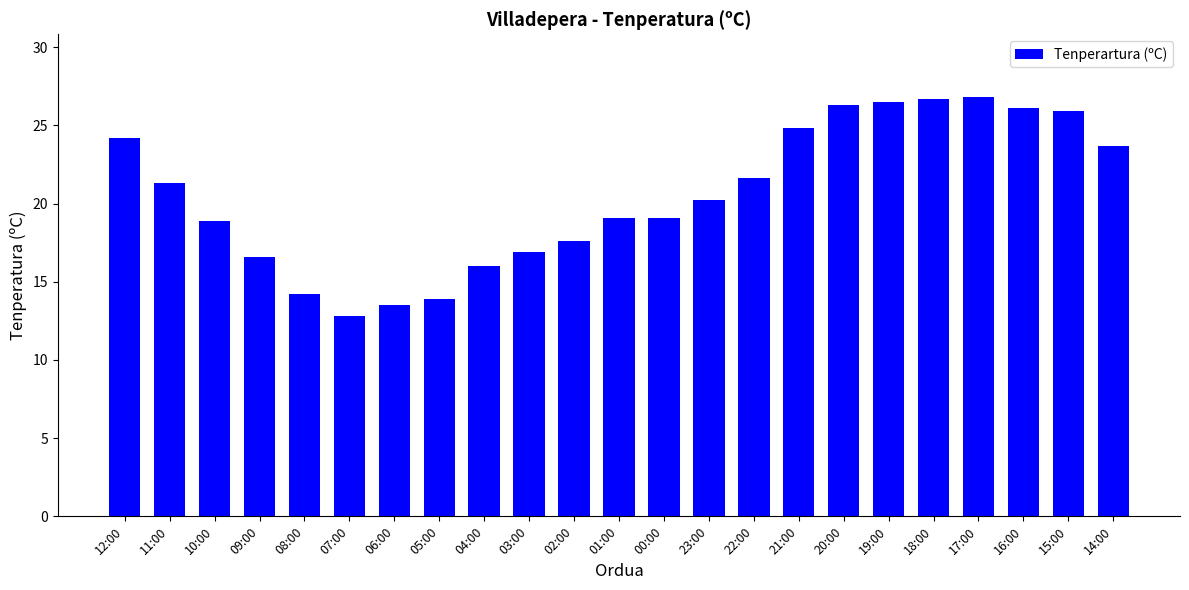

What value does the data have at 23:00?

20.2